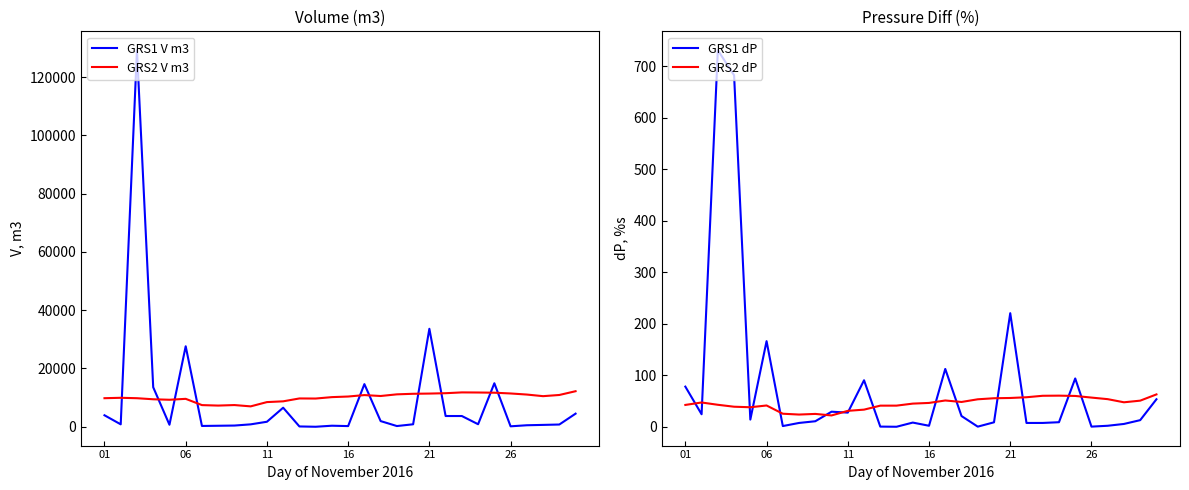

True or false: GRS1 dP and GRS1 V m3 intersect in this chart.

False